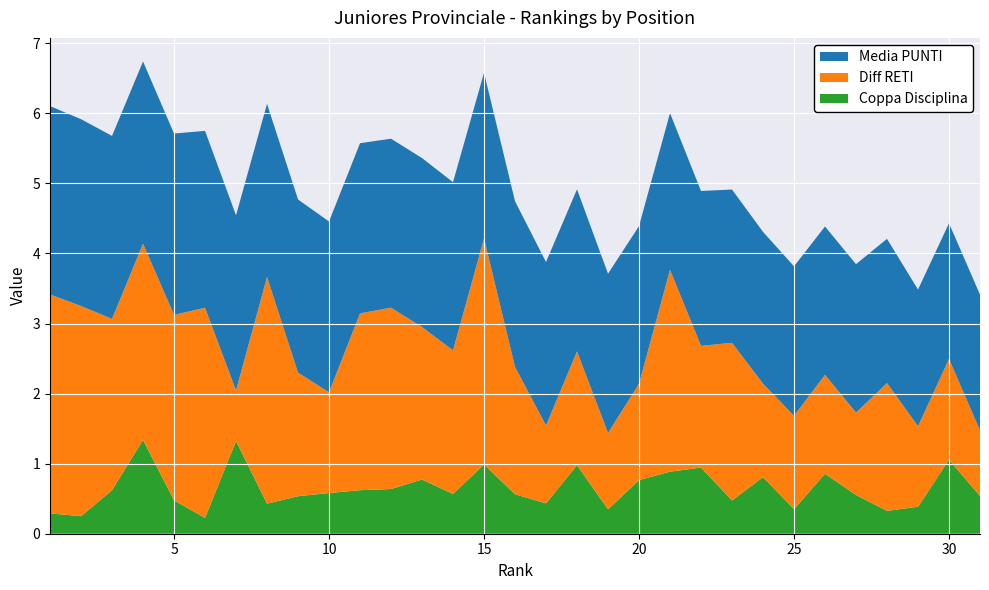

Reading right to left, transcribe all the data shown in this chart.

Media PUNTI: 31=1.9	30=1.9	29=1.9	28=2.1	27=2.1	26=2.1	25=2.1	24=2.2	23=2.2	22=2.2	21=2.2	20=2.2	19=2.3	18=2.3	17=2.3	16=2.4	15=2.4	14=2.4	13=2.4	12=2.4	11=2.4	10=2.4	9=2.5	8=2.5	7=2.5	6=2.5	5=2.6	4=2.6	3=2.6	2=2.7	1=2.7
Diff RETI: 31=0.9	30=1.4	29=1.1	28=1.8	27=1.2	26=1.4	25=1.3	24=1.3	23=2.2	22=1.7	21=2.9	20=1.4	19=1.1	18=1.6	17=1.1	16=1.8	15=3.2	14=2.0	13=2.2	12=2.6	11=2.5	10=1.4	9=1.8	8=3.2	7=0.7	6=3.0	5=2.6	4=2.8	3=2.4	2=3.0	1=3.1
Coppa Disciplina: 31=0.5	30=1.1	29=0.4	28=0.3	27=0.6	26=0.9	25=0.3	24=0.8	23=0.5	22=0.9	21=0.9	20=0.8	19=0.3	18=1.0	17=0.4	16=0.6	15=1.0	14=0.6	13=0.8	12=0.6	11=0.6	10=0.6	9=0.5	8=0.4	7=1.3	6=0.2	5=0.5	4=1.3	3=0.6	2=0.2	1=0.3